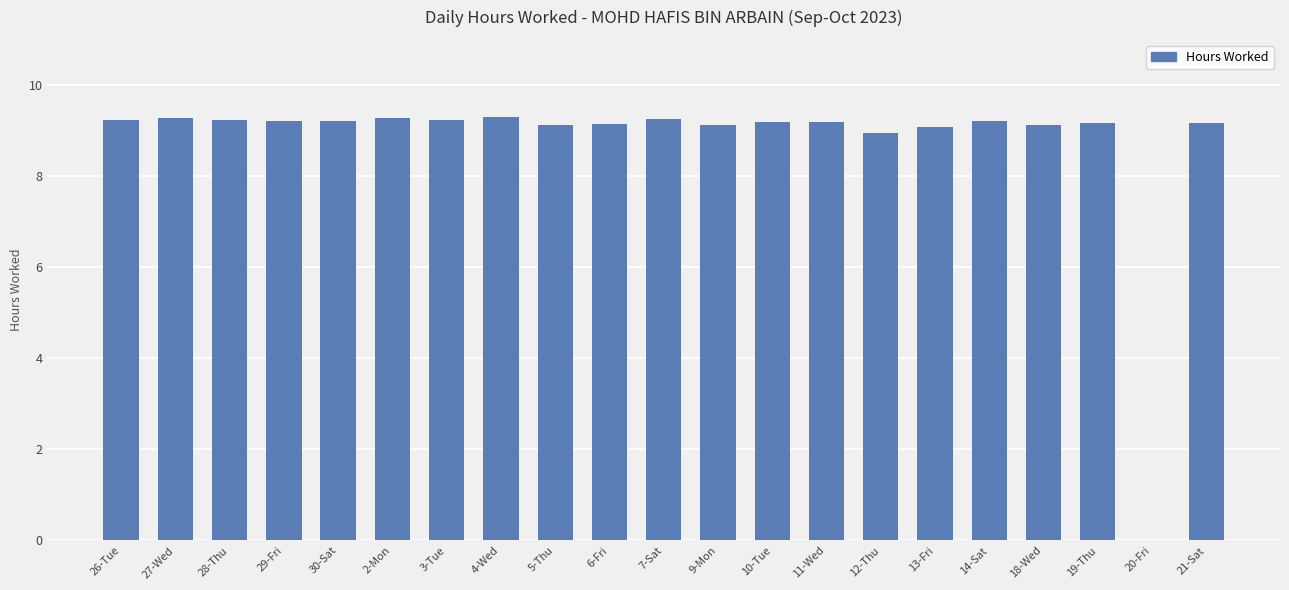

The chart shows a value of 9.3 at 2-Mon. True or false?

True